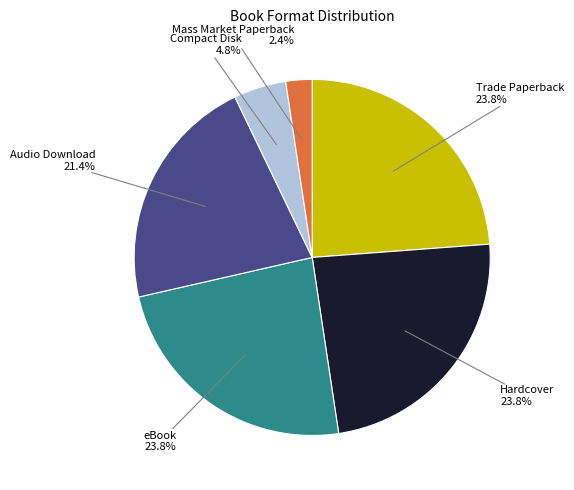

Is there any slice that represents more than half of the pie?

No